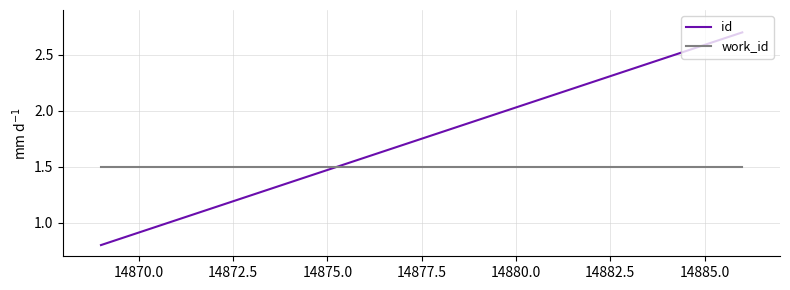

What is the maximum value shown in the chart?

2.7